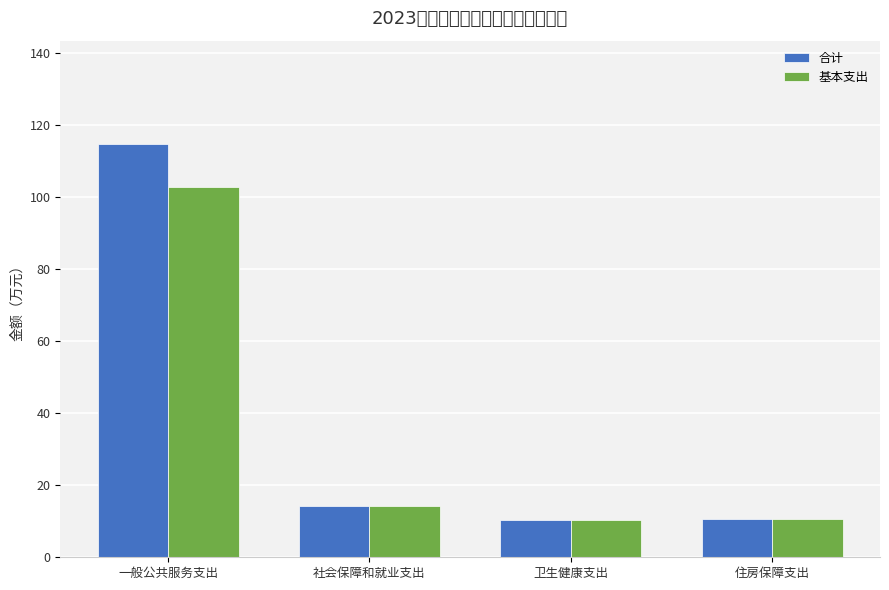

What is the label of the 2nd bar from the left?

社会保障和就业支出